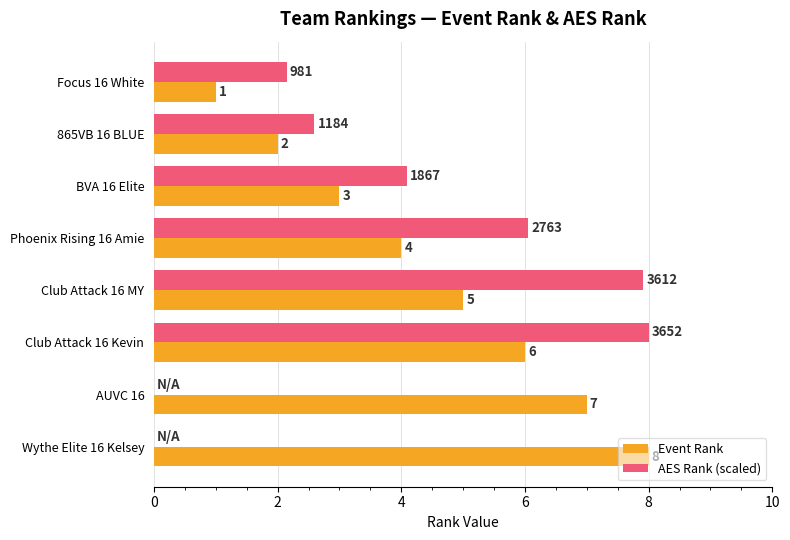

True or false: Event Rank has a value of 0.7 at Focus 16 White.

False